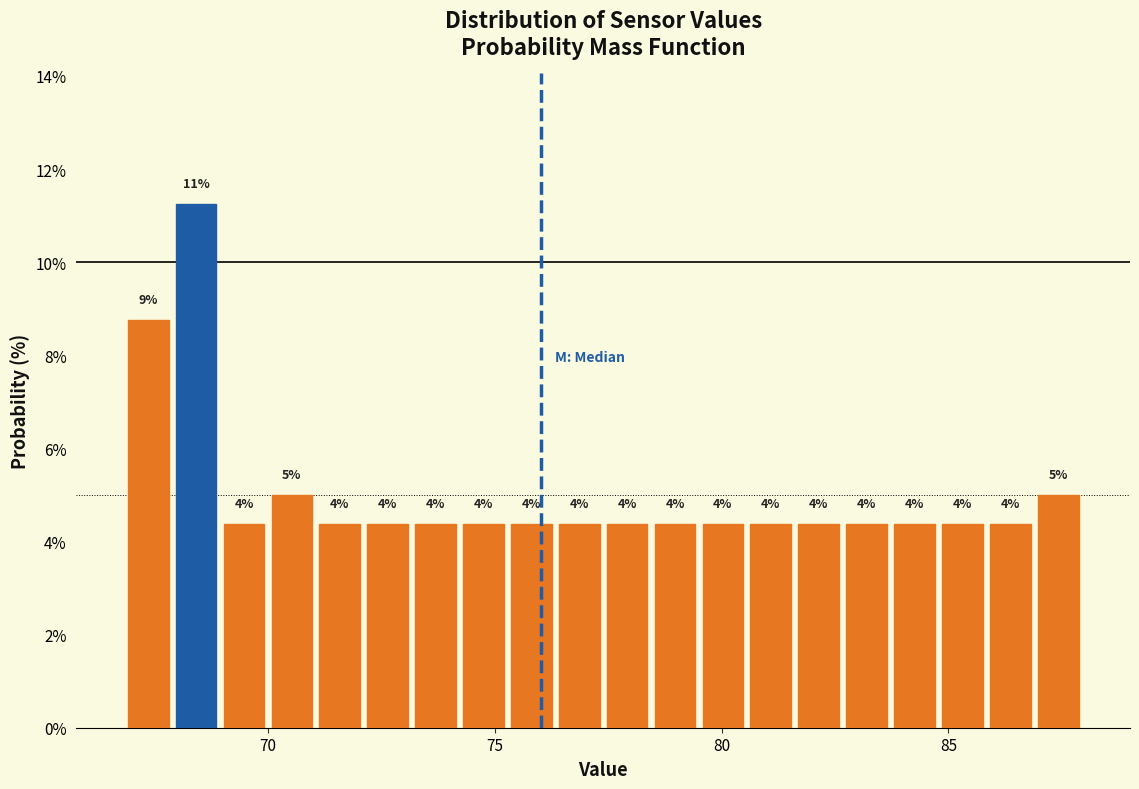

Read against the x-axis, roughly where is the centre of the tallest bar?

68.5